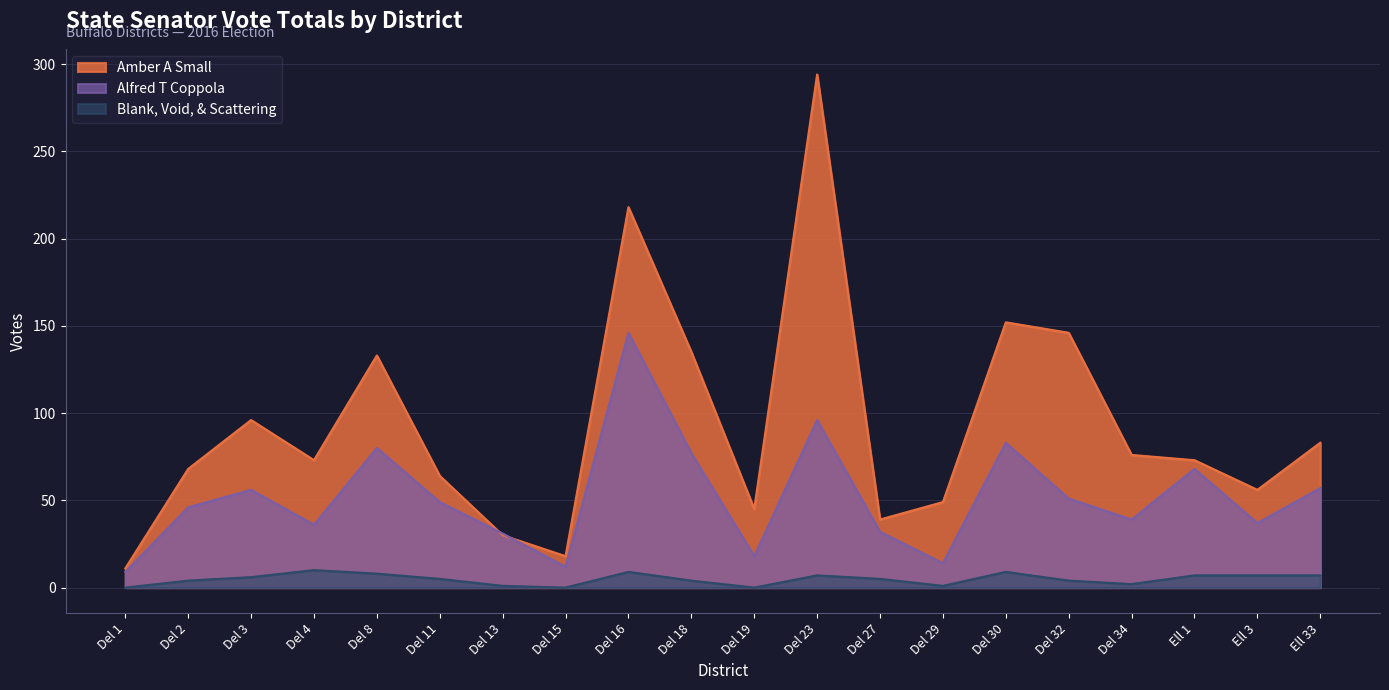

What is the average value of the Amber A Small series?

93